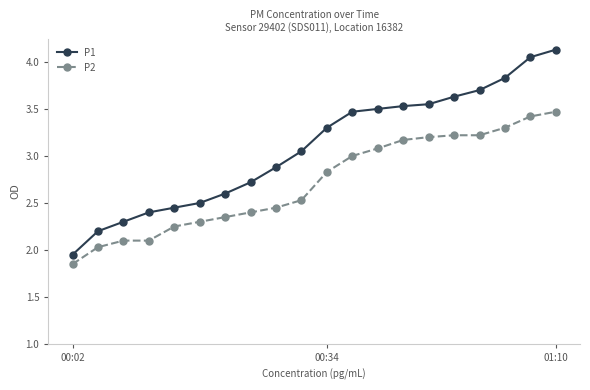

Which series has the largest total across all categories?

P1